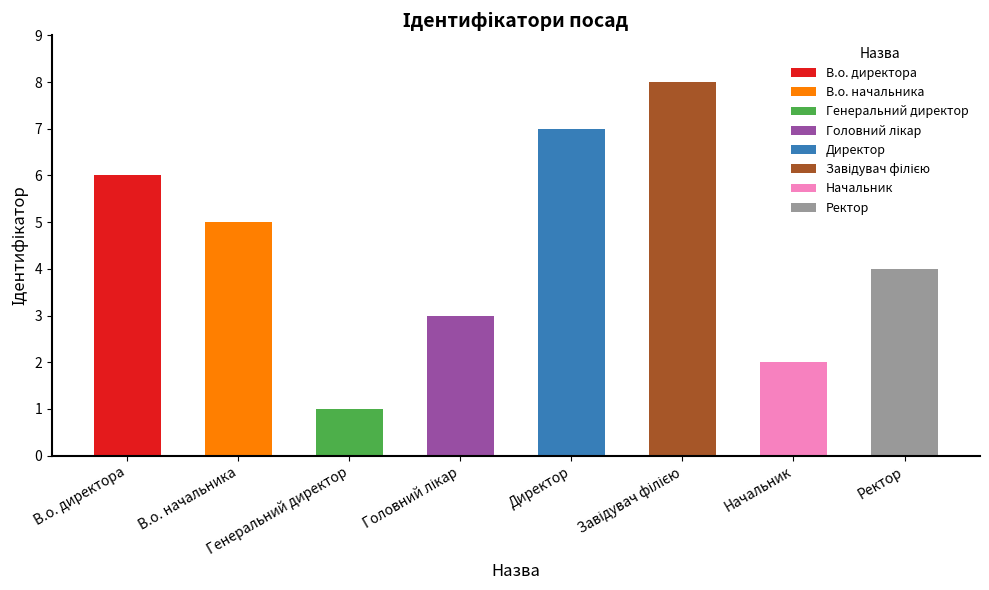

List the labels in order of value, largest first.

Завідувач філією, Директор, В.о. директора, В.о. начальника, Ректор, Головний лікар, Начальник, Генеральний директор